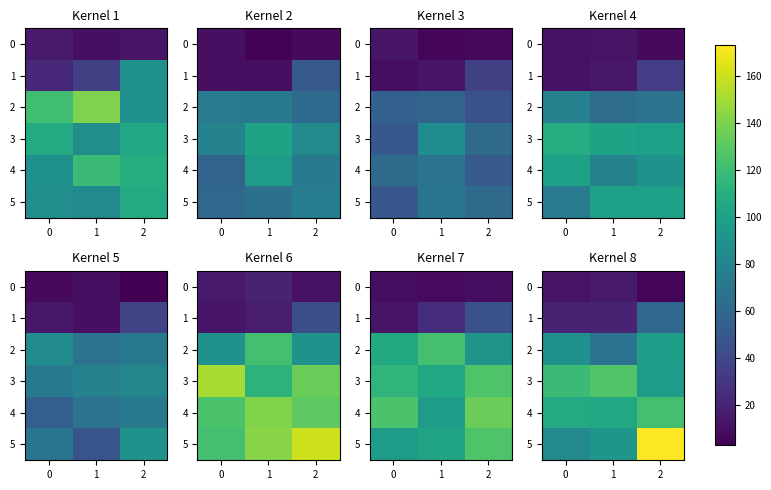

What is the difference between the maximum and minimum values in the 3 series?

31